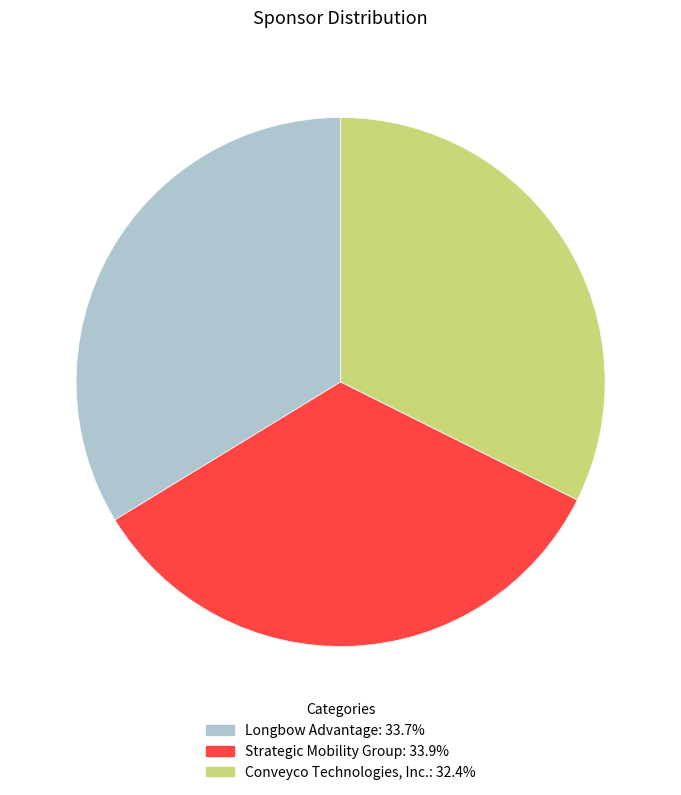

Rank the categories by value from highest to lowest.

Strategic Mobility Group, Longbow Advantage, Conveyco Technologies, Inc.